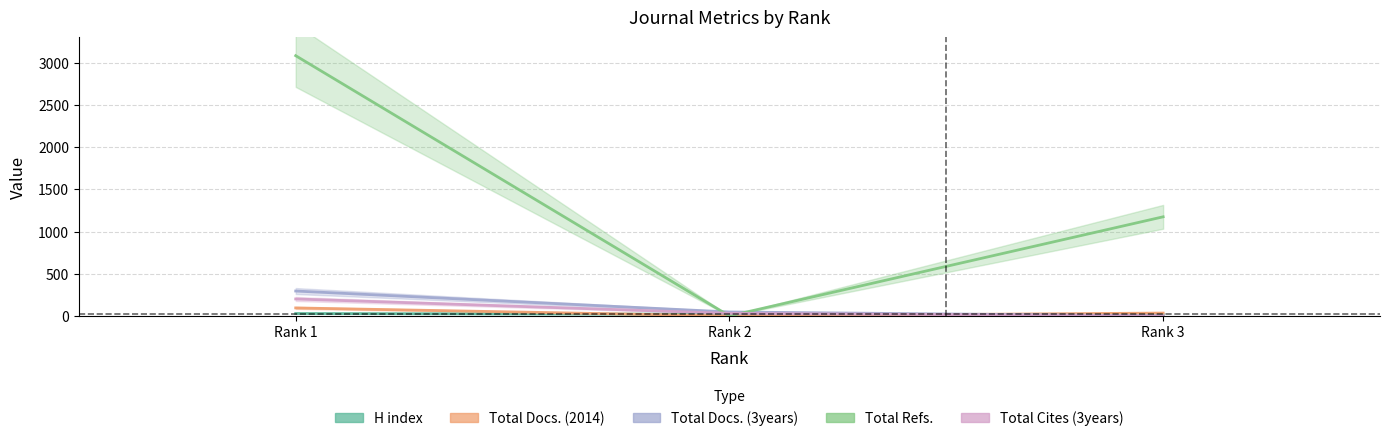

Rank the categories by Total Refs. value from lowest to highest.

Rank 2, Rank 3, Rank 1